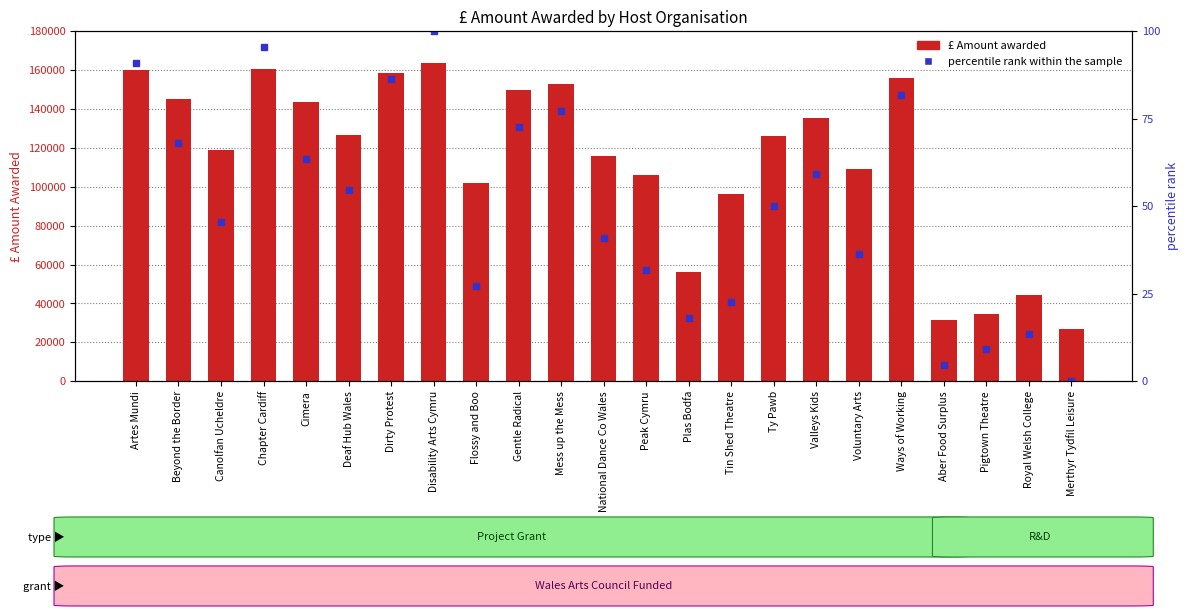

The value of £ Amount awarded at Plas Bodfa is 56000.0. True or false?

True